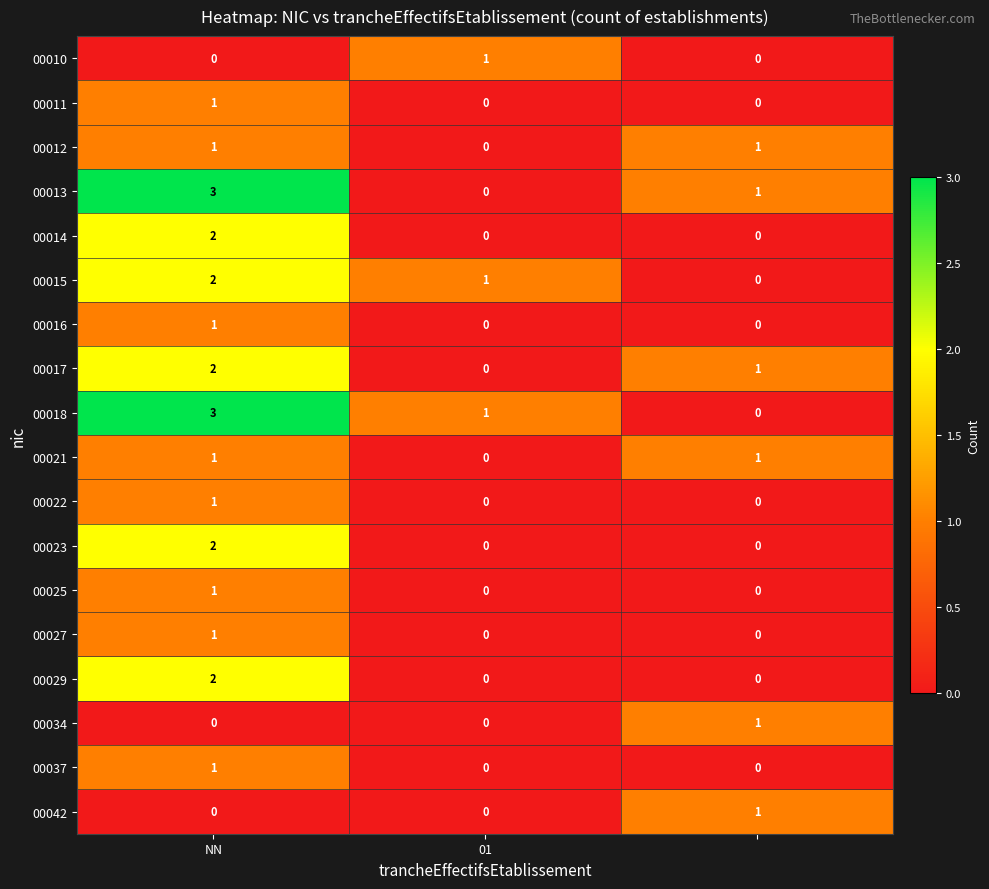

What is the greatest value displayed?

3